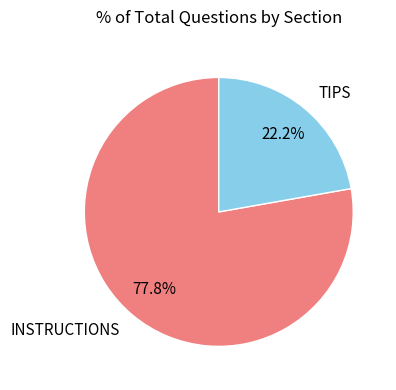

To the nearest percent, what is the combined percentage of TIPS and INSTRUCTIONS?

100%